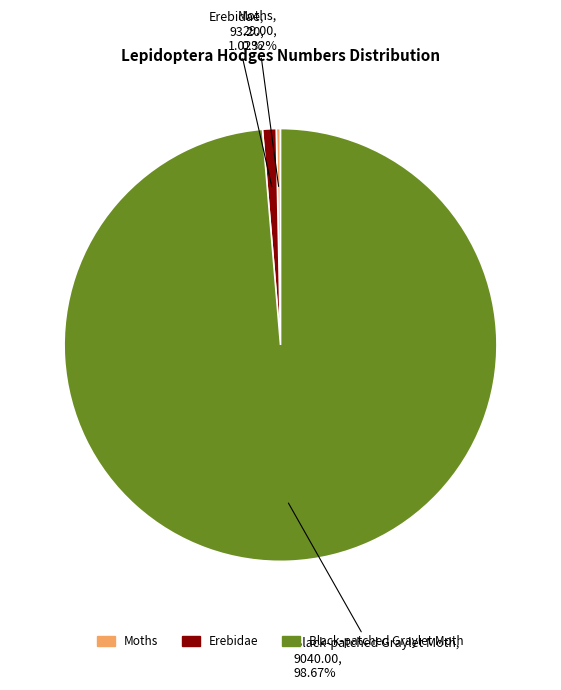

The Black-patched Graylet Moth slice represents 99% of the pie. True or false?

True